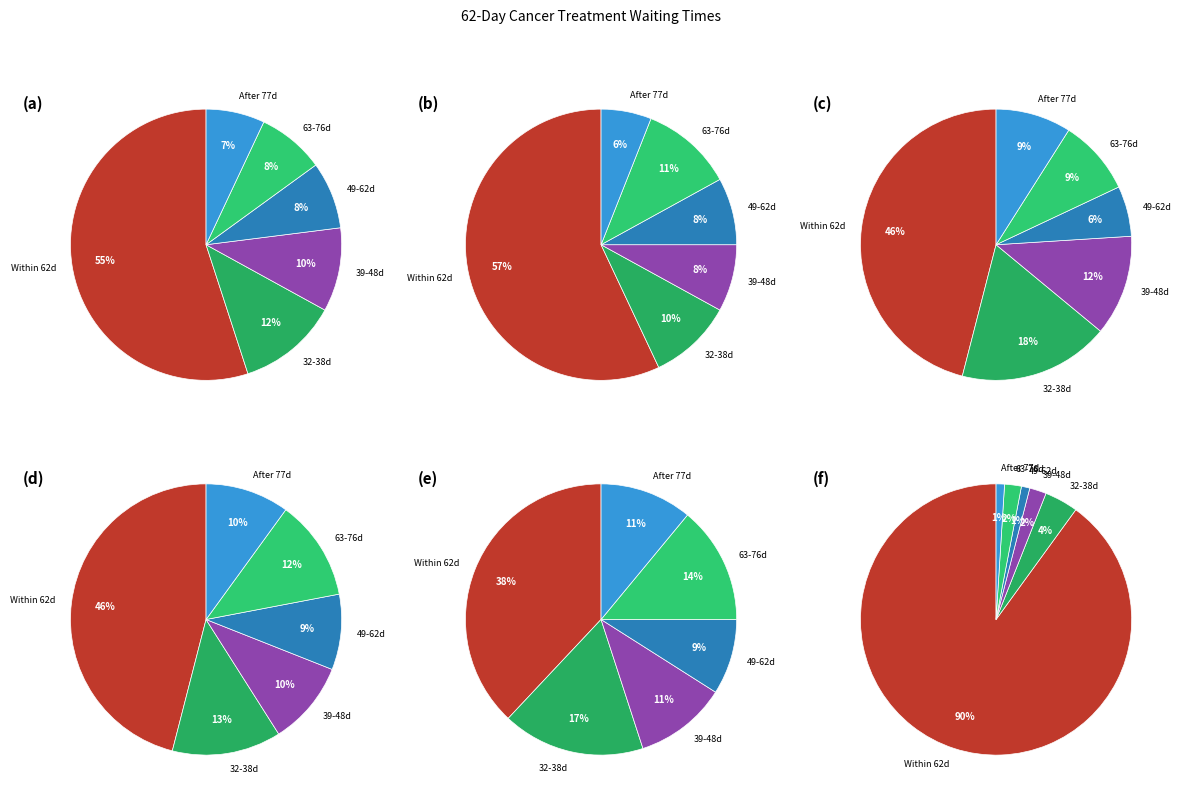

Is it true that AFTER 104 DAYS is 12% of the pie?

False